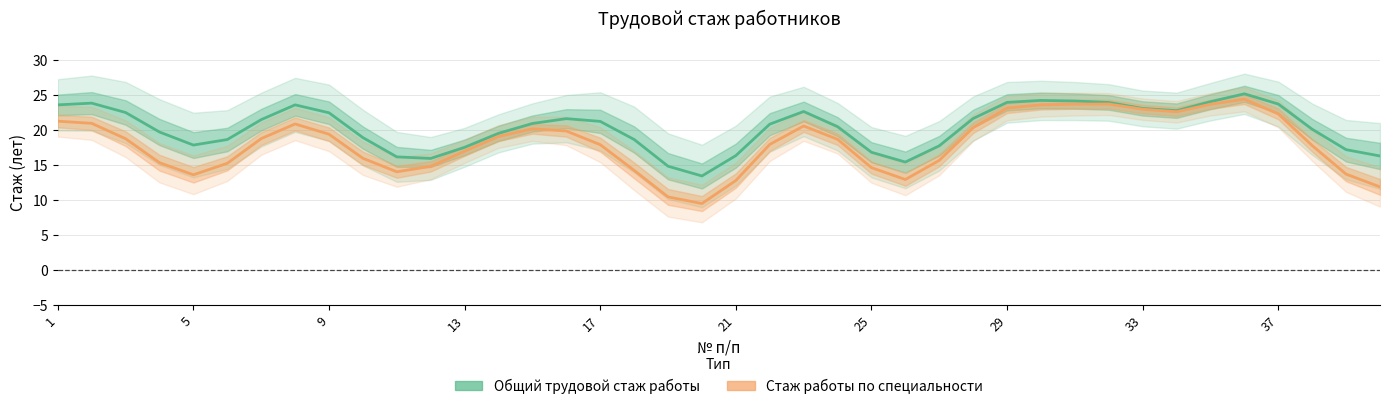

Is the value of Стаж работы по специальности at 15 greater than the value of Общий трудовой стаж работы at 32?

No